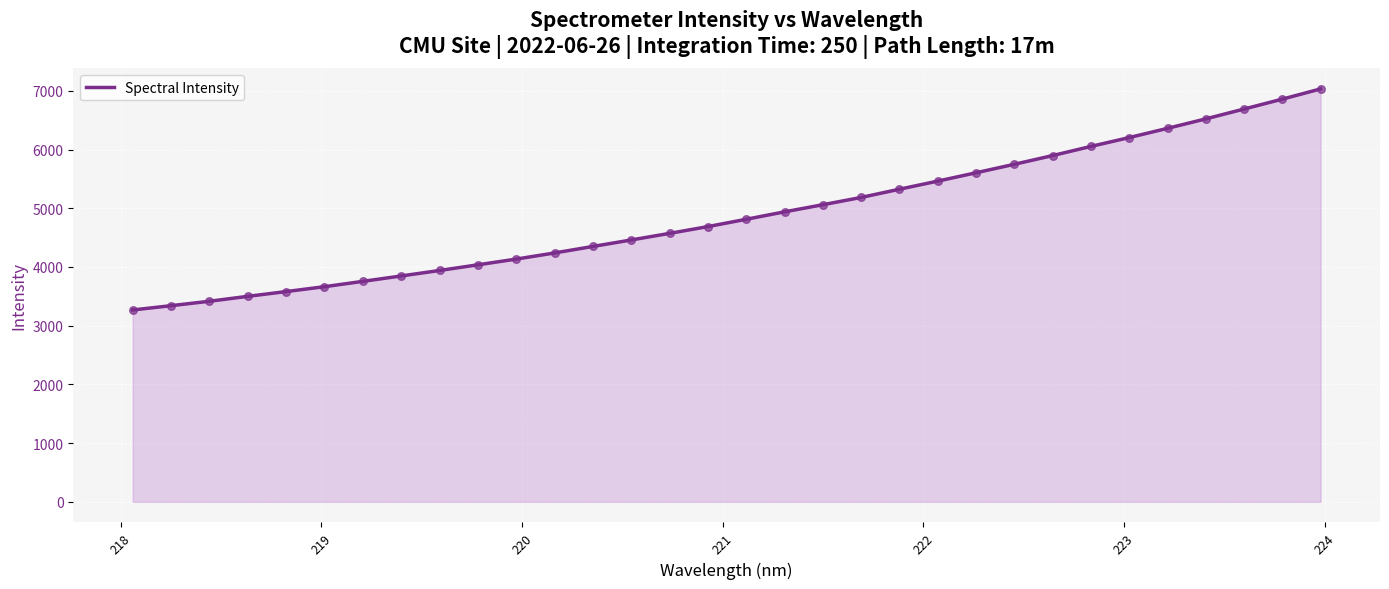

What is the difference between the maximum and minimum values?

3765.4